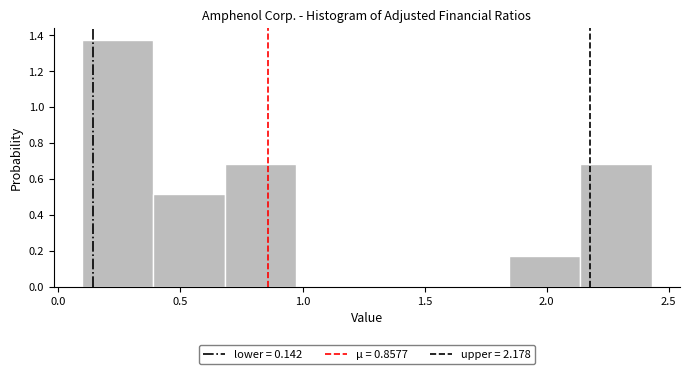

Over which range of the x-axis is the bar tallest?

0.10 to 0.40